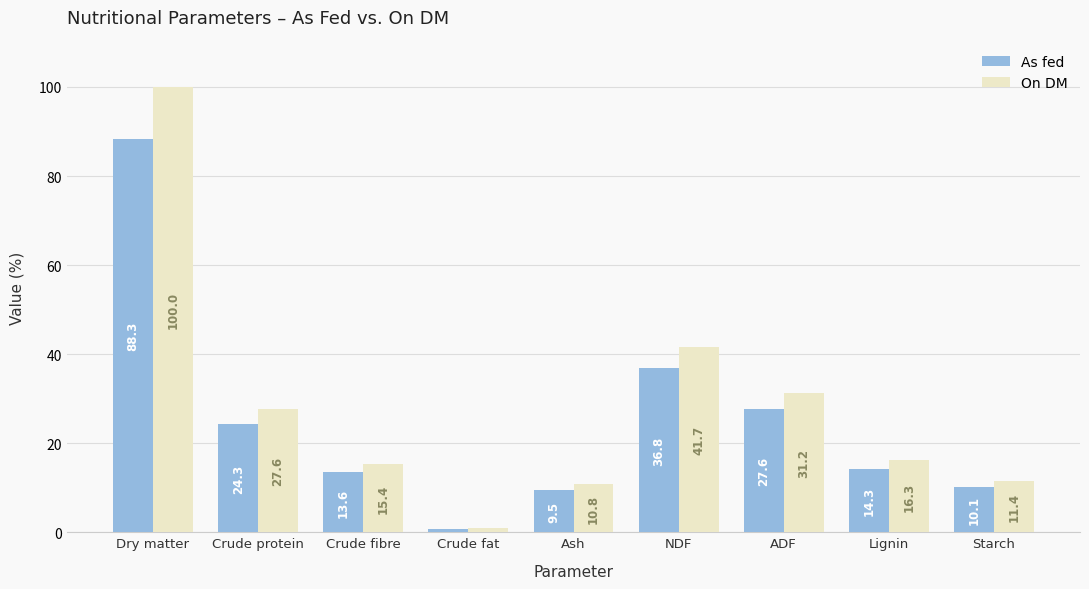

True or false: As fed has a value of 42.6 at Crude protein.

False